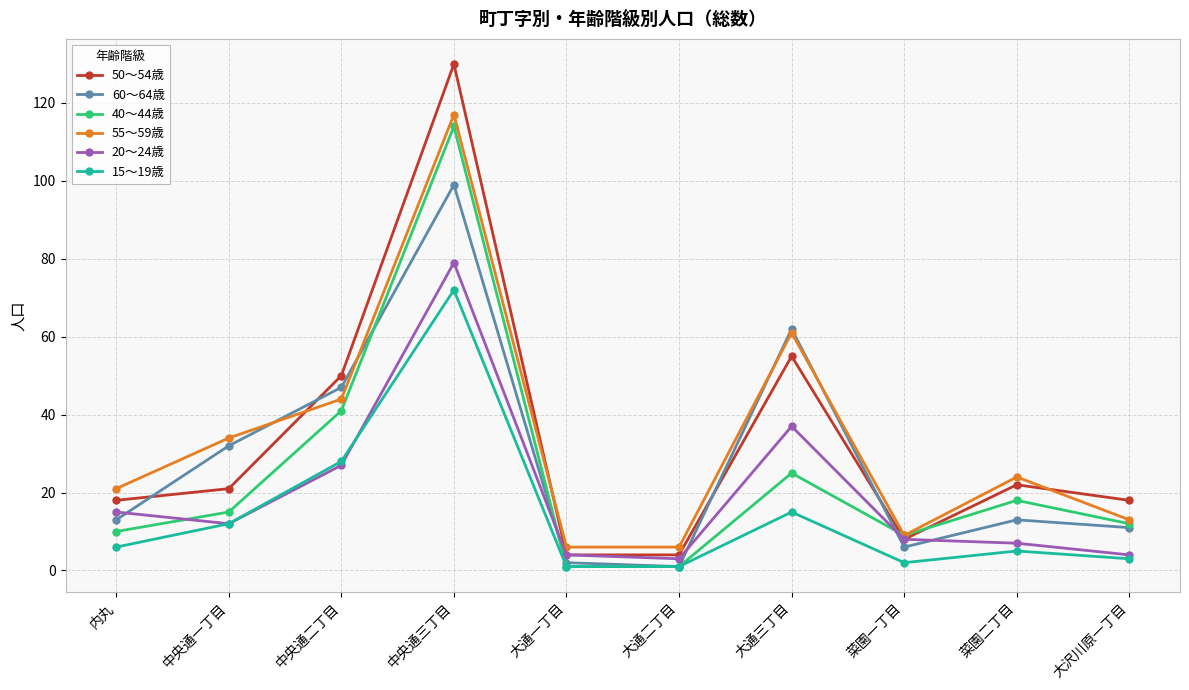

At which category does 55～59歳 reach its first local peak?

中央通三丁目